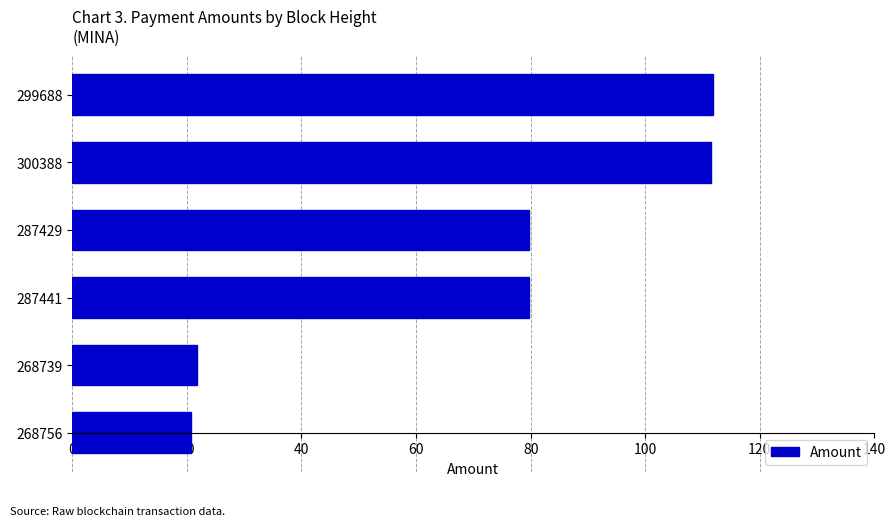

Does the chart contain any negative values?

No